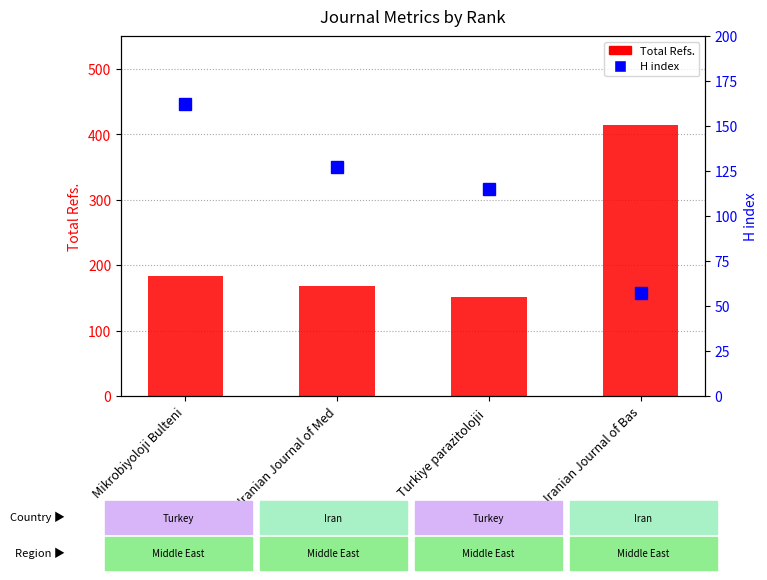

What is the total value across all series at Iranian Journal of Bas?

471